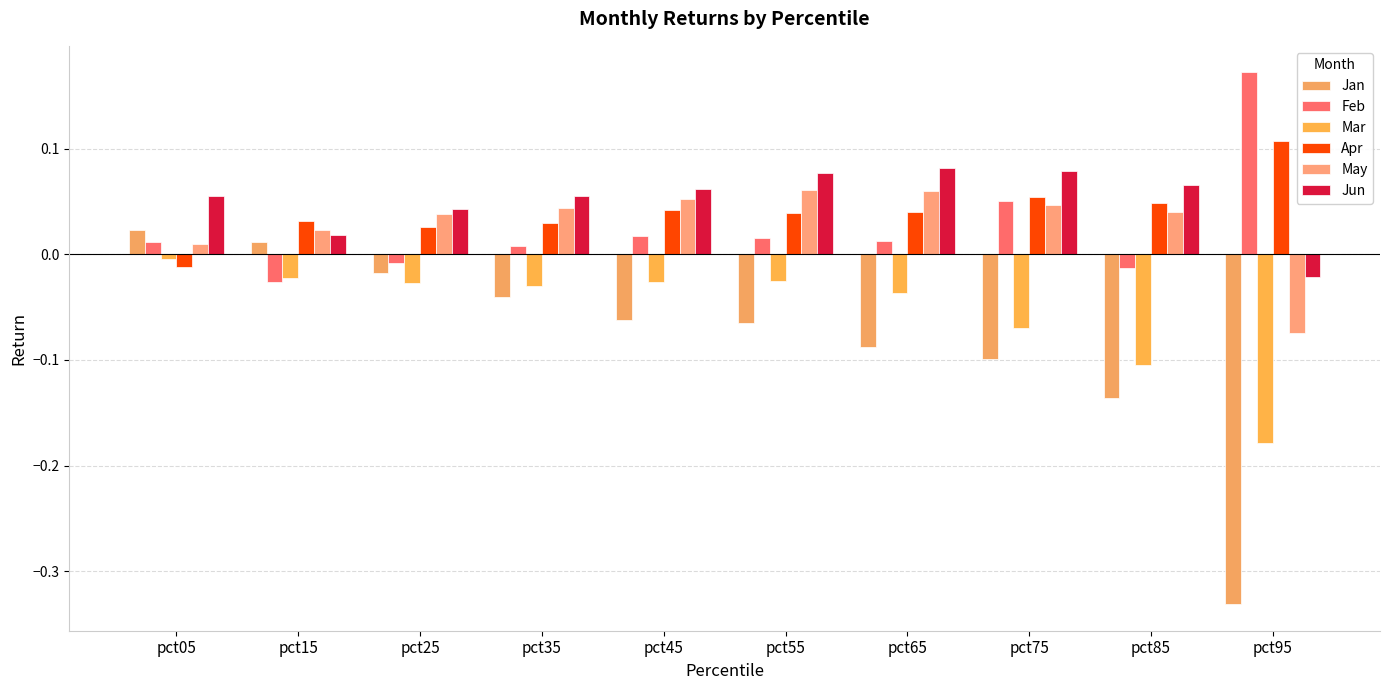

Between pct15 and pct95, which is larger?

pct15